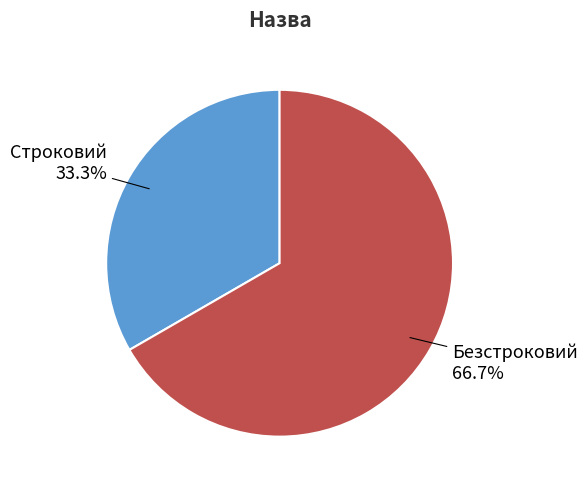

Approximately how many times larger is the value at Безстроковий compared to Строковий?

2.0